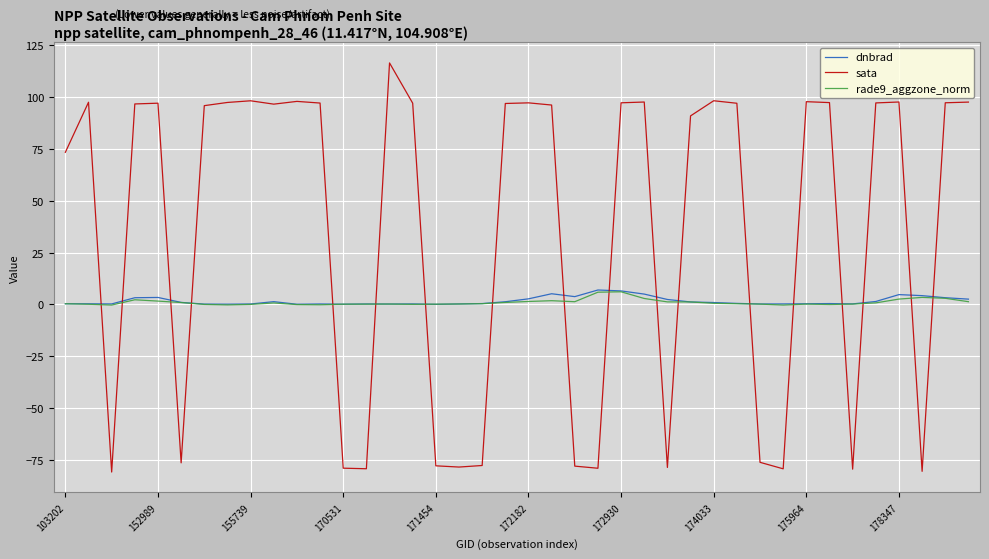

How many categories are shown in the chart?

40